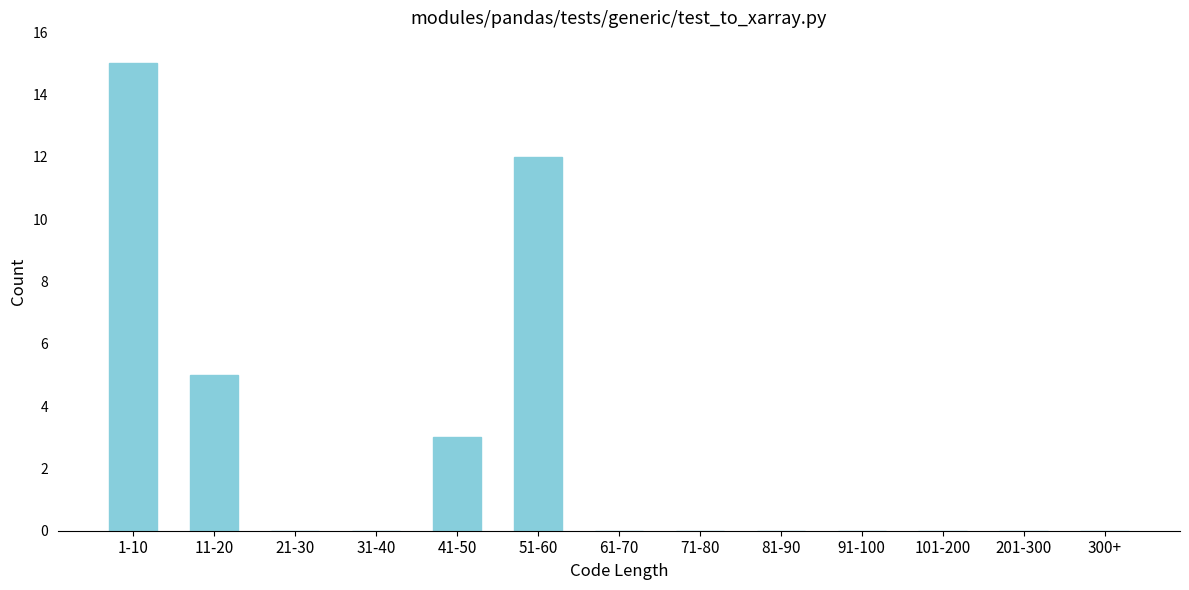

Reading left to right, list all the values displayed in this chart.

1-10=15	11-20=5	21-30=0	31-40=0	41-50=3	51-60=12	61-70=0	71-80=0	81-90=0	91-100=0	101-200=0	201-300=0	300+=0